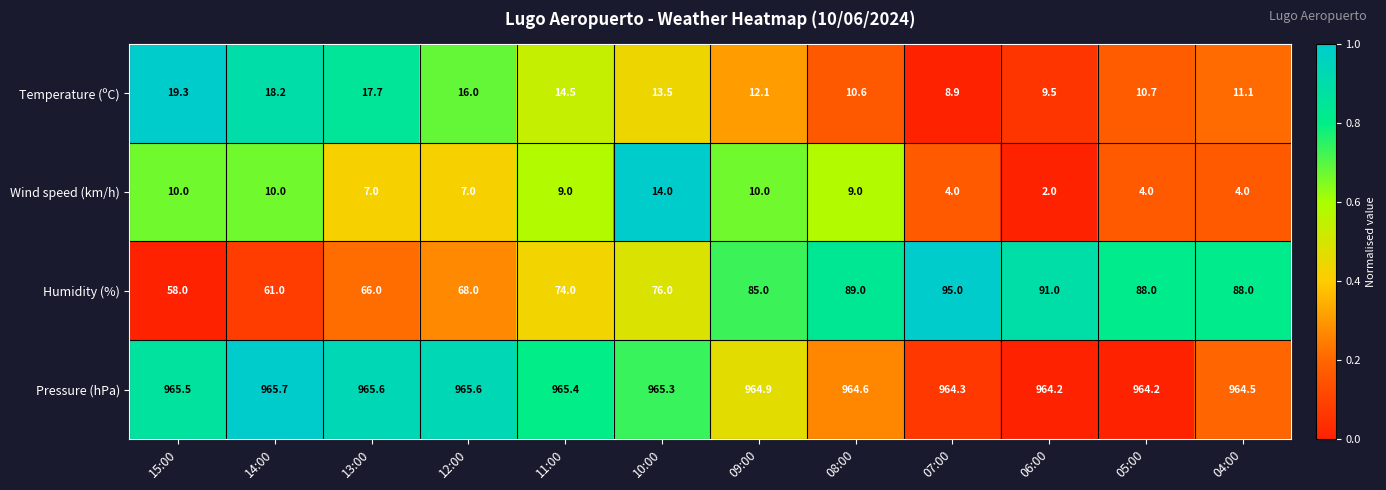

List the series in order of their peak value, highest first.

Pressure (hPa), Humidity (%), Temperature (ºC), Wind speed (km/h)